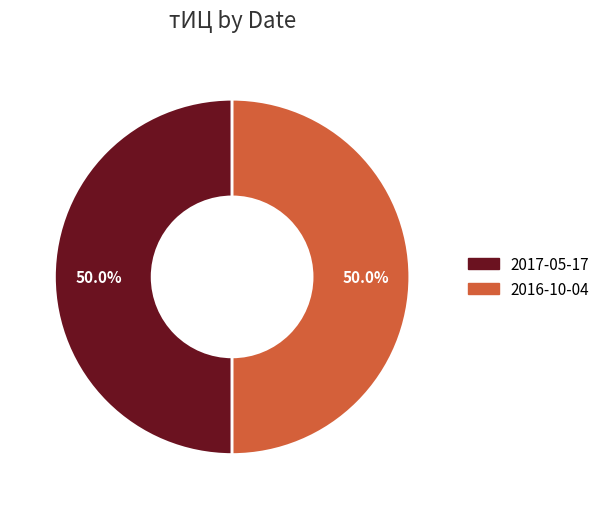

To the nearest percent, what is the difference between the largest and smallest slice percentages?

0%